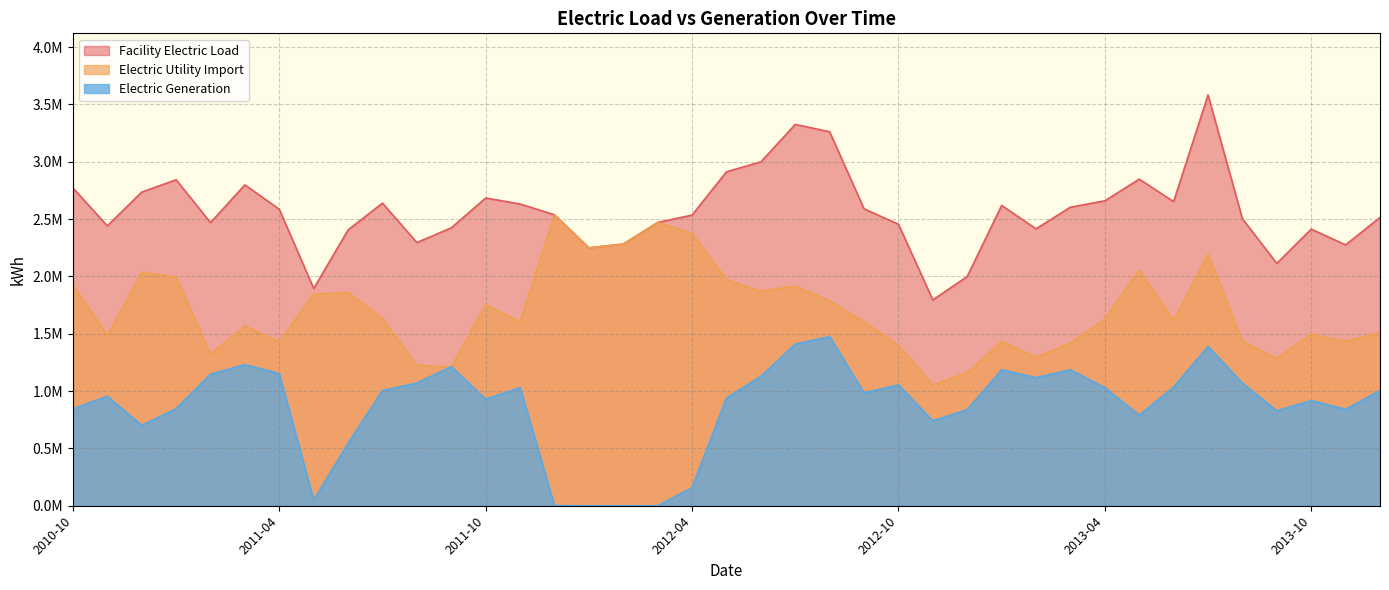

Which label corresponds to the smallest value in the chart?

2012-01